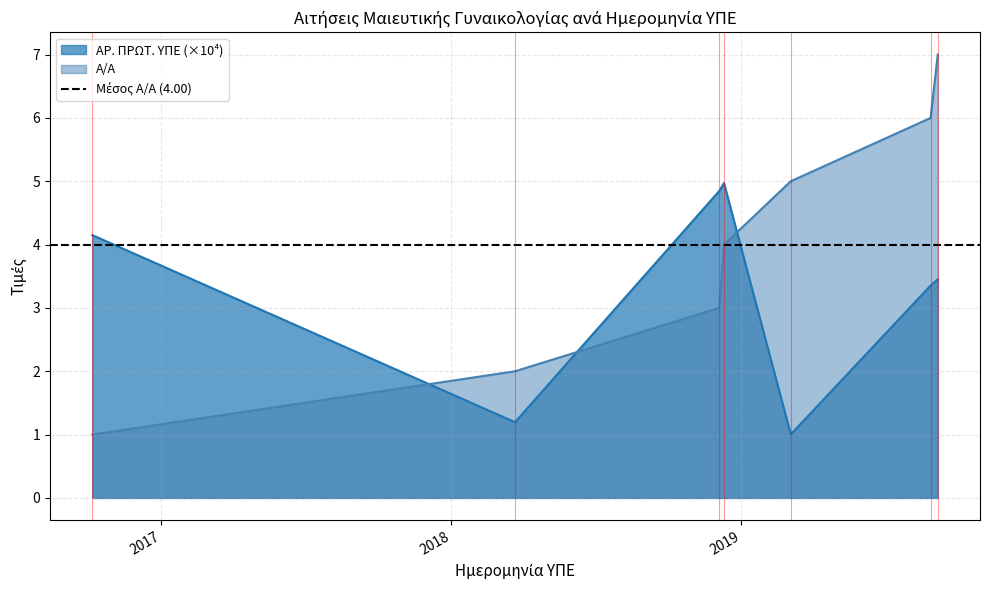

At which category does the chart reach its peak across all series?

5.09.2019